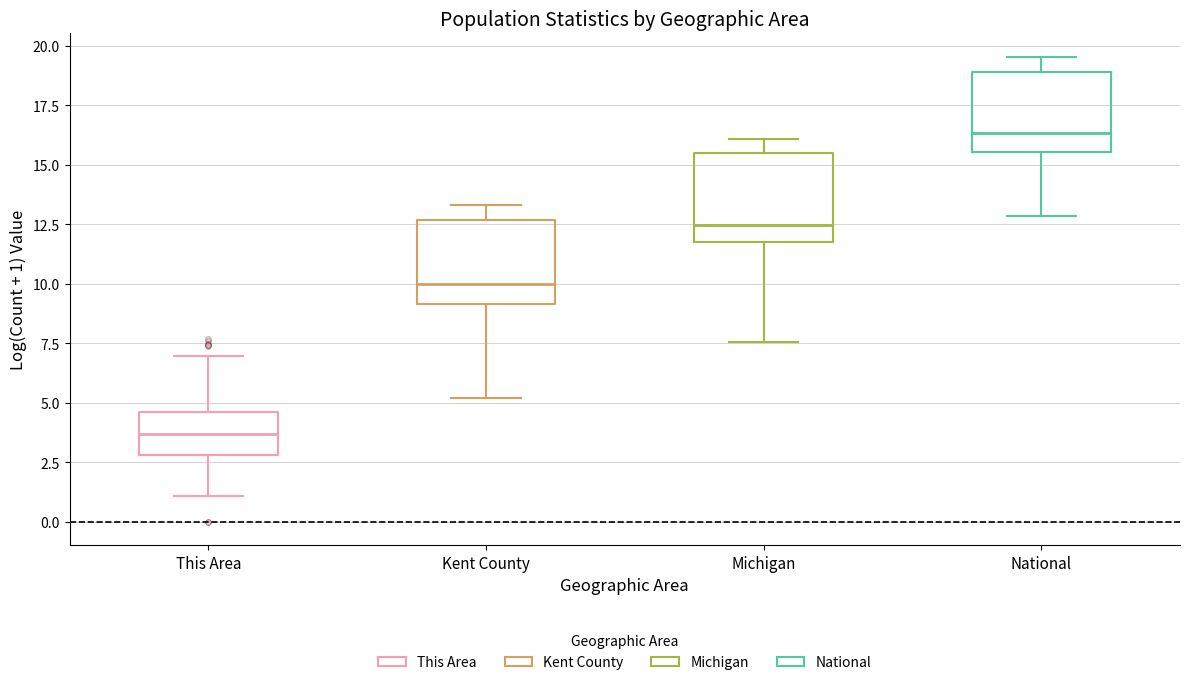

Reading left to right, transcribe this box plot: for each box, give where its median line is, the range the box spans, and where its two whiskers end, as read against the y-axis. The values are not printed on the chart, so give them approximately, as read against the axis.

This Area: median 3.5, box 3.0 to 4.5, whiskers 1.0 to 7.0
Kent County: median 10.0, box 9.0 to 12.5, whiskers 5.0 to 13.5
Michigan: median 12.5, box 12.0 to 15.5, whiskers 7.5 to 16.0
National: median 16.5, box 15.5 to 19.0, whiskers 13.0 to 19.5